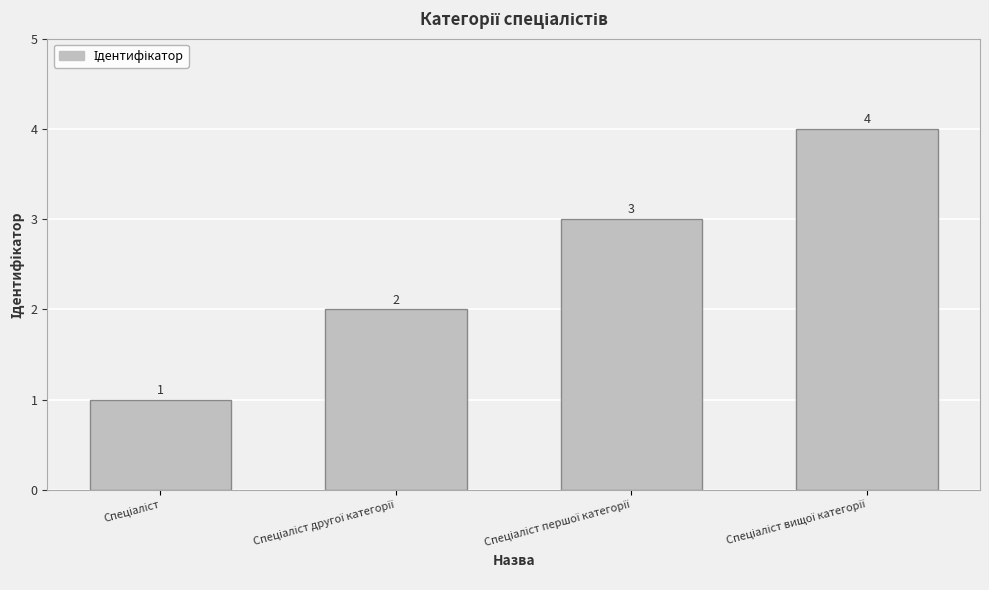

What is the value of the 2nd bar from the left?

2